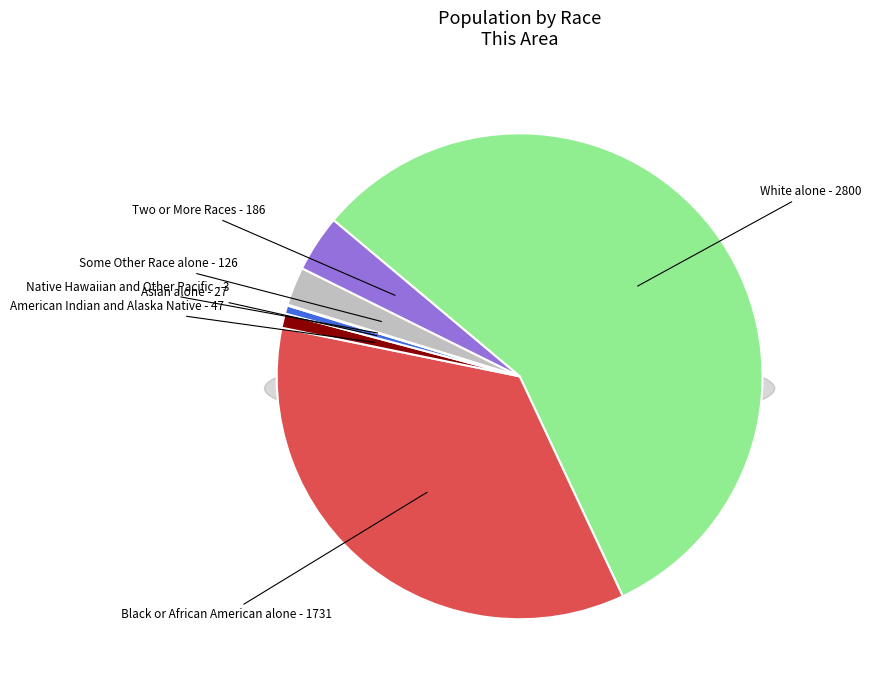

To the nearest percent, what percentage of the pie is Black or African American alone - 1731?

35%